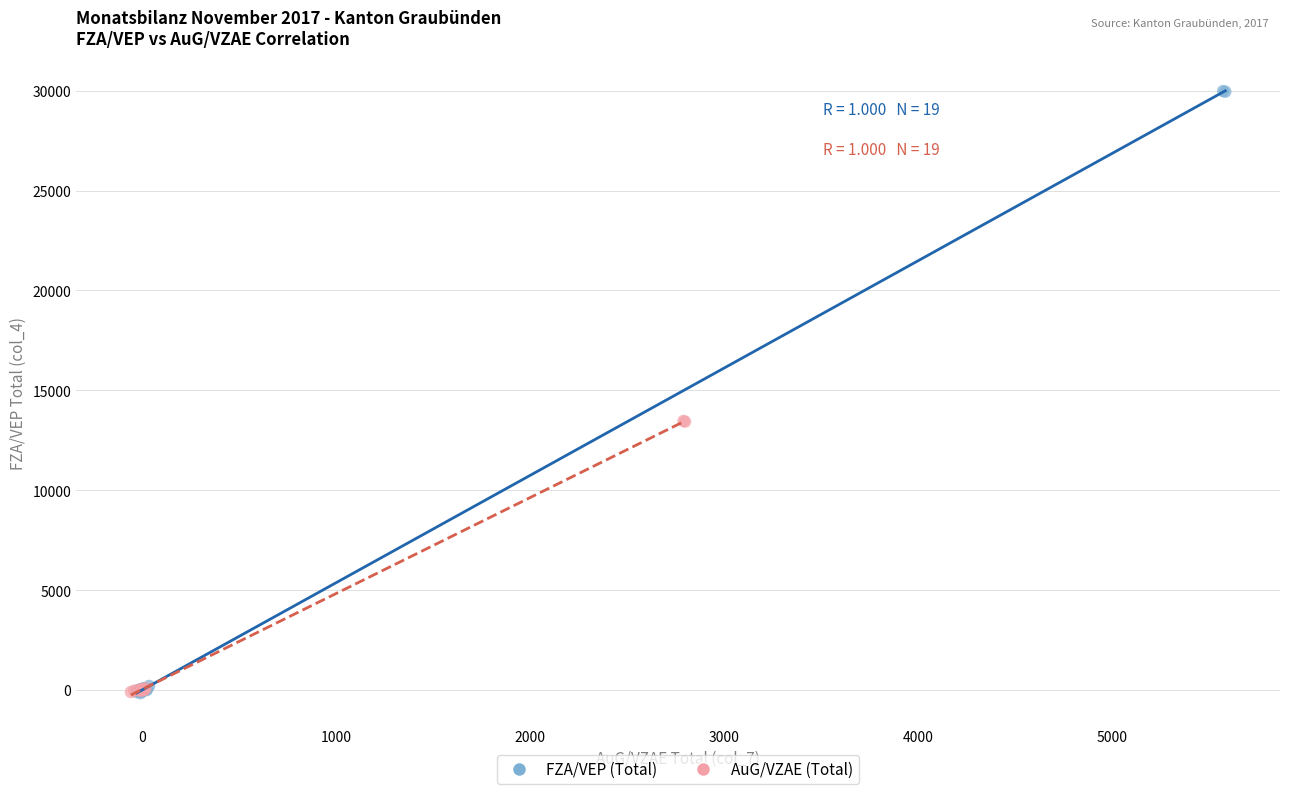

Which series contains the highest Y value?

FZA/VEP (Total)